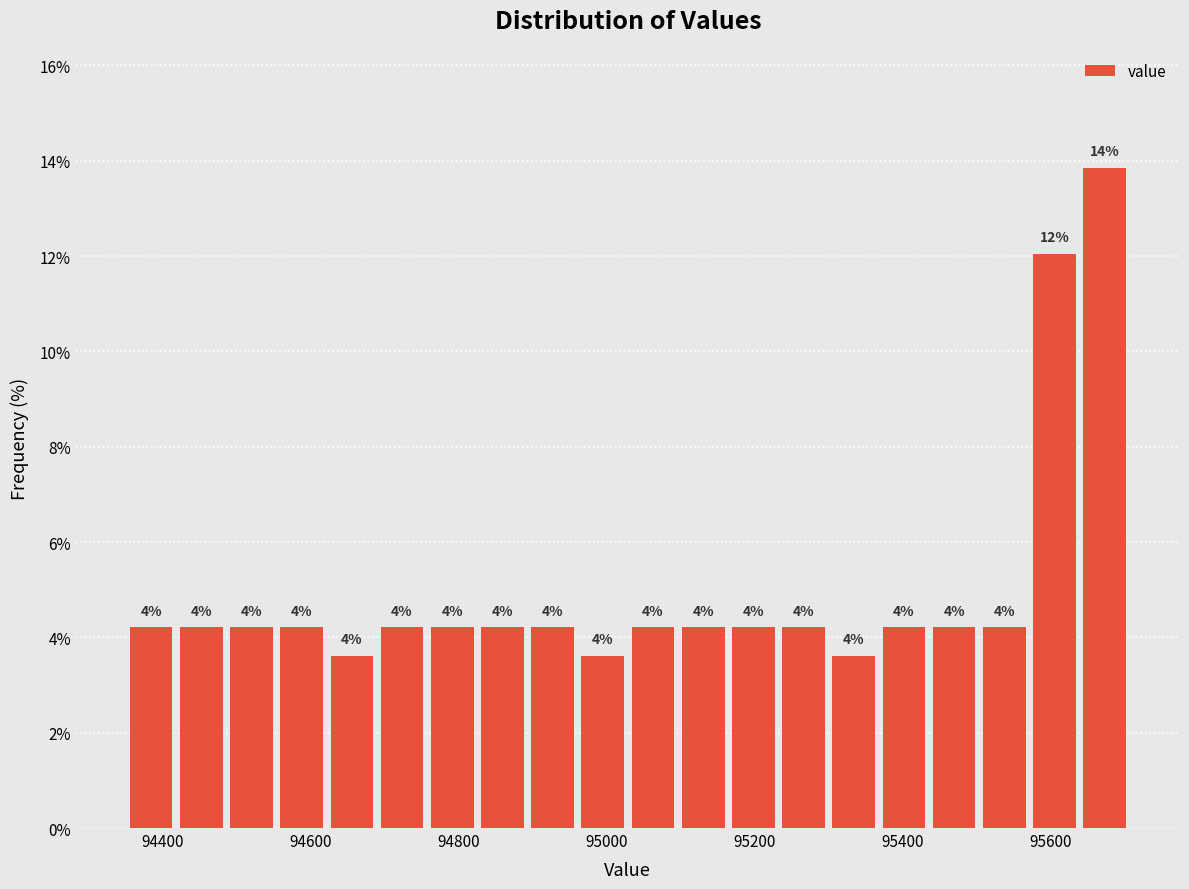

Read against the x-axis, roughly where is the centre of the tallest bar?

95680